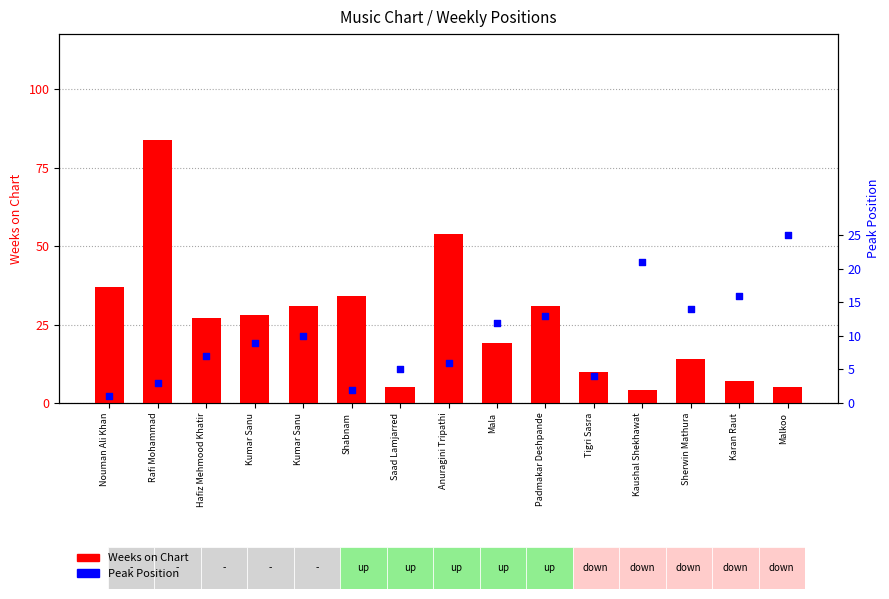

At which category is the sum across all series the highest?

Rafi Mohammad